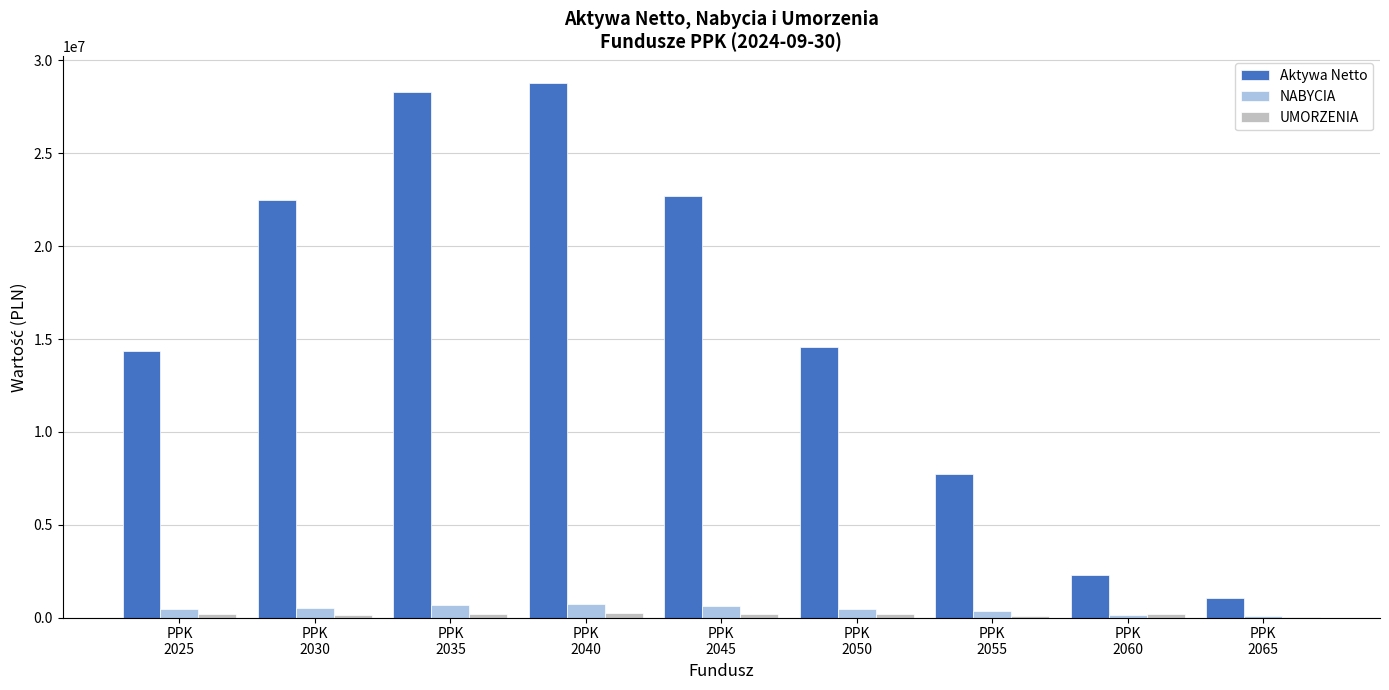

What is the difference between the Aktywa Netto values at PPK
2045 and PPK
2060?

20454751.6